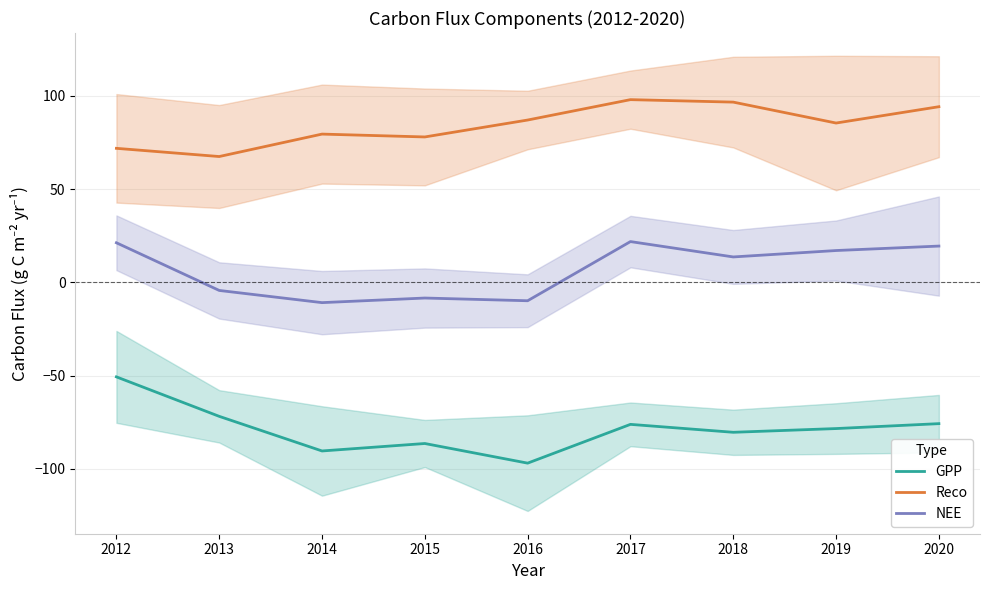

Reading left to right, what are all the values shown in this chart?

GPP: 2012=-50.7	2013=-71.8	2014=-90.4	2015=-86.4	2016=-96.9	2017=-76.1	2018=-80.4	2019=-78.4	2020=-75.7
Reco: 2012=71.9	2013=67.5	2014=79.6	2015=78.0	2016=87.1	2017=98.0	2018=96.7	2019=85.5	2020=94.2
NEE: 2012=21.3	2013=-4.3	2014=-10.8	2015=-8.4	2016=-9.8	2017=21.9	2018=13.7	2019=17.1	2020=19.5